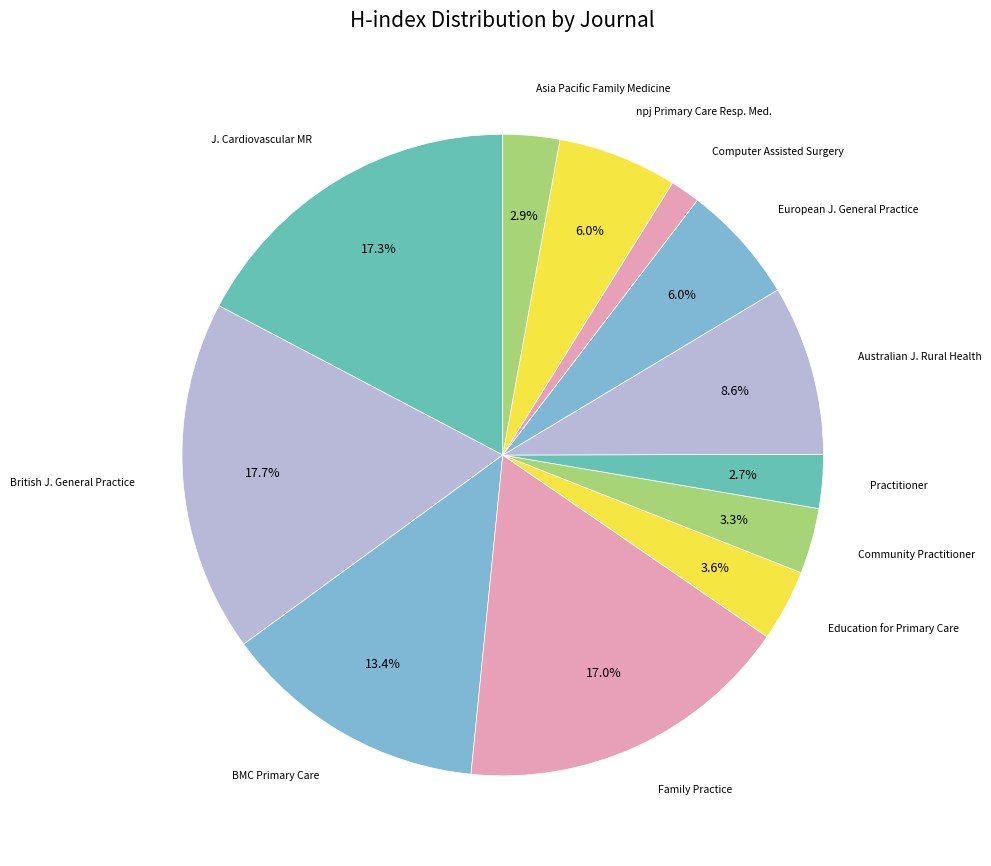

What percentage is NOT represented by British J. General Practice?

82.3%